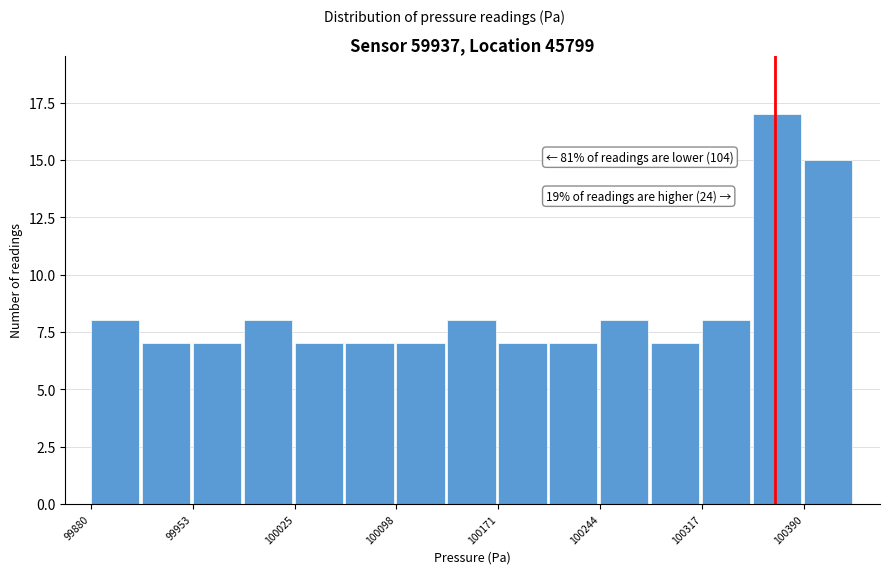

Read against the x-axis, roughly where is the centre of the tallest bar?

100370